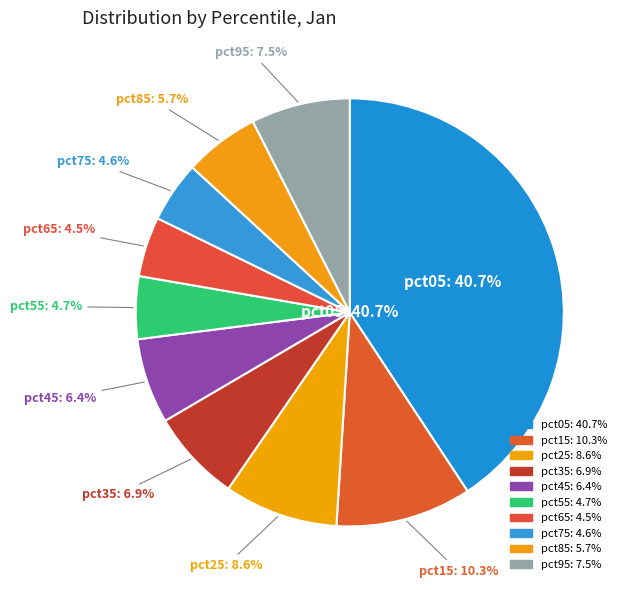

The pct75 slice represents 5% of the pie. True or false?

True